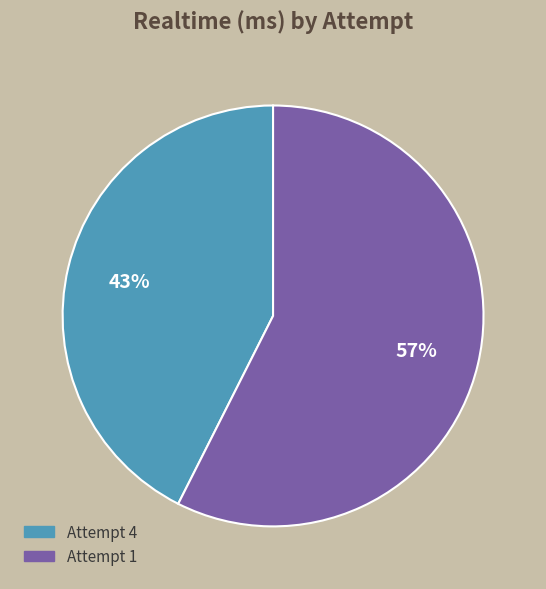

Which has a higher value, Attempt 1 or Attempt 4?

Attempt 1